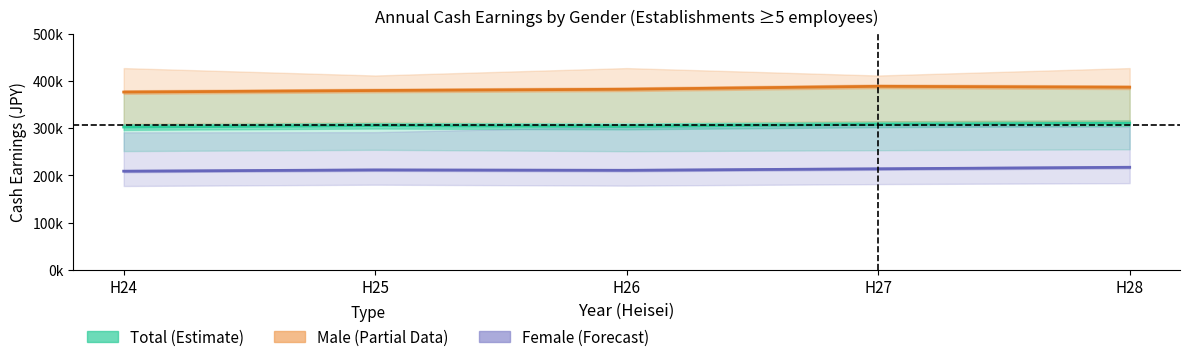

Does the chart have visible grid lines?

No